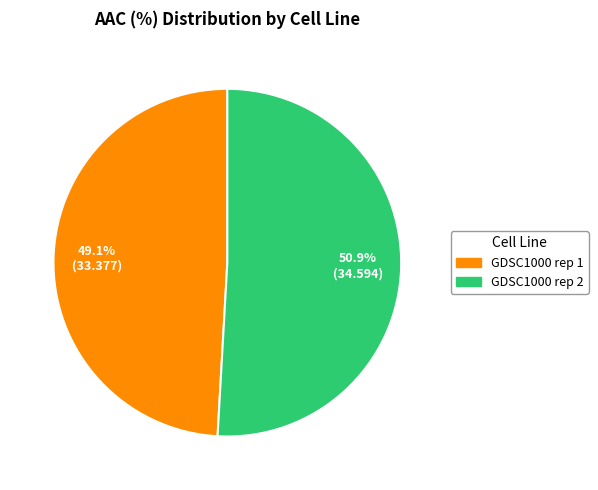

Rank the categories by value from lowest to highest.

GDSC1000 rep 1, GDSC1000 rep 2